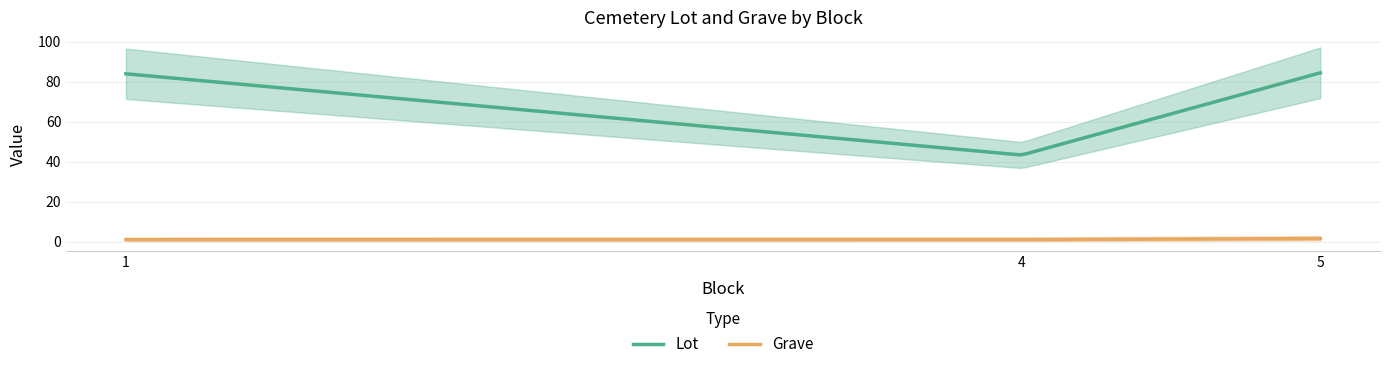

Which series has the widest spread of values?

Lot